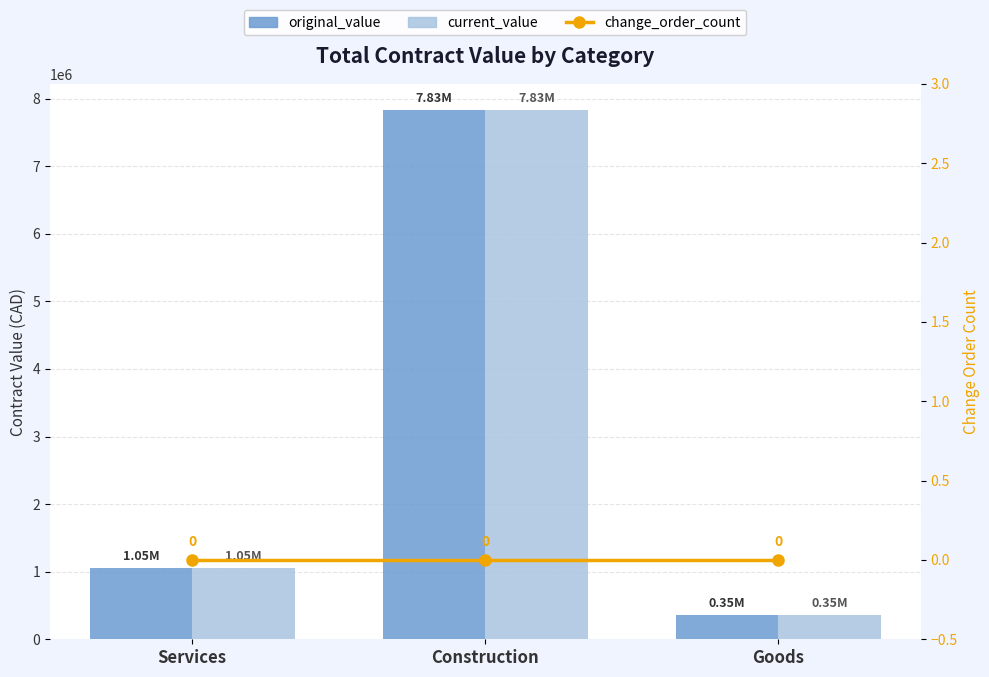

Is it true that current_value equals 612305.0 at Goods?

False